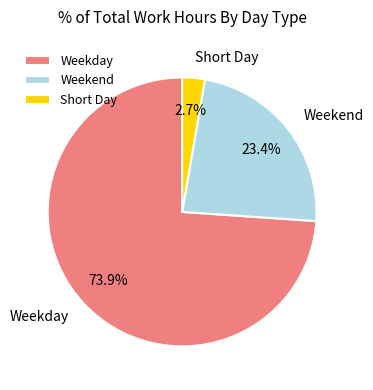

Rank the categories by value from highest to lowest.

Weekday, Weekend, Short Day